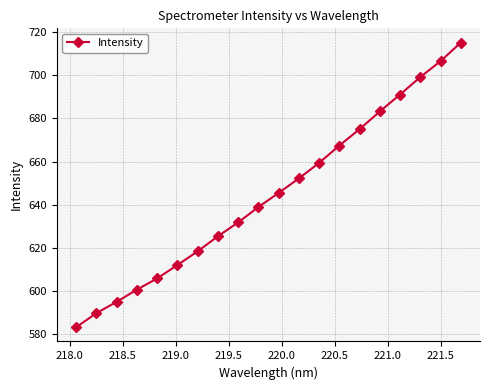

What is the greatest value displayed?

715.1